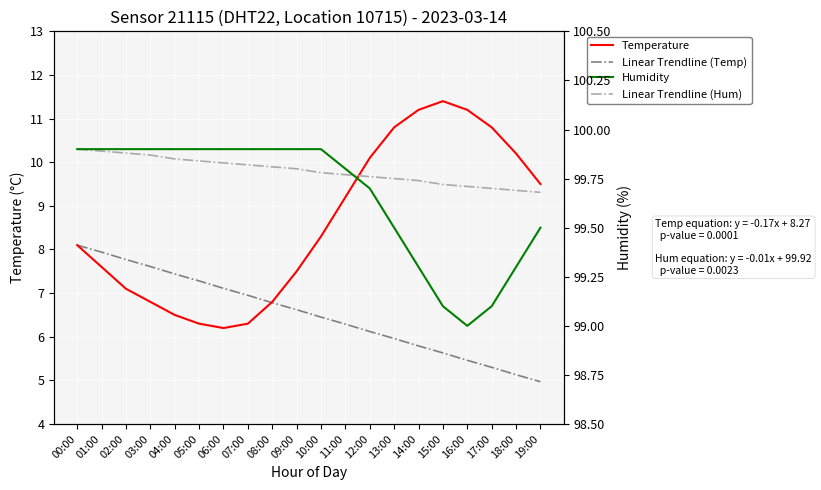

Is it true that Temperature equals 9.2 at 11:00?

True